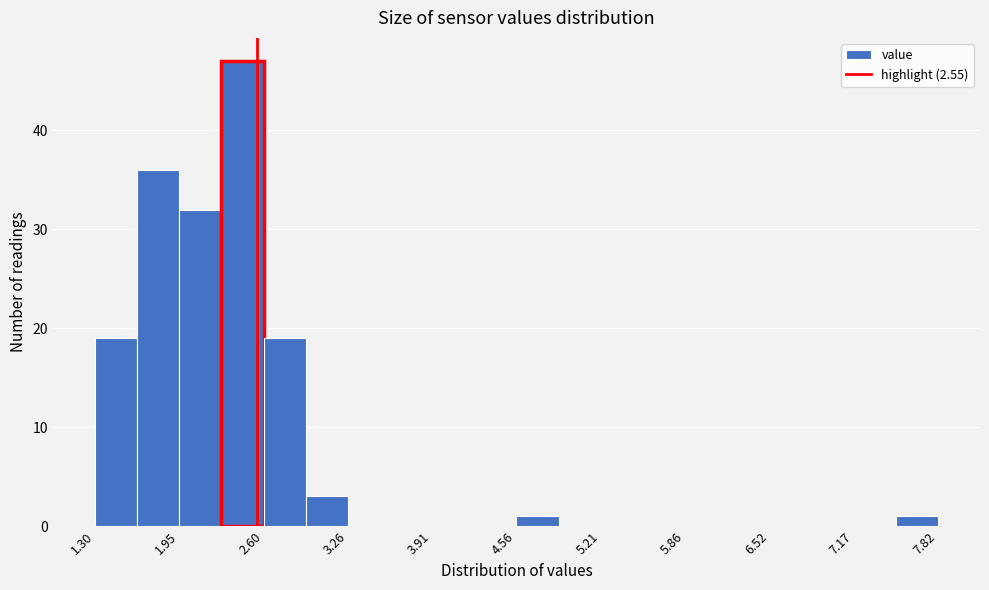

Read against the x-axis, roughly where is the centre of the tallest bar?

2.4